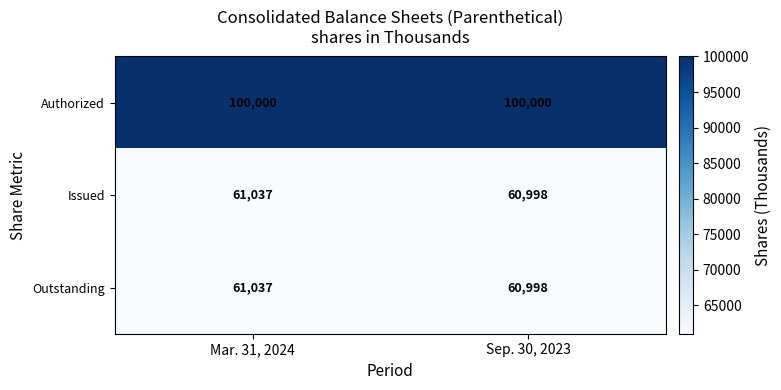

What is the minimum value shown in the chart?

60998